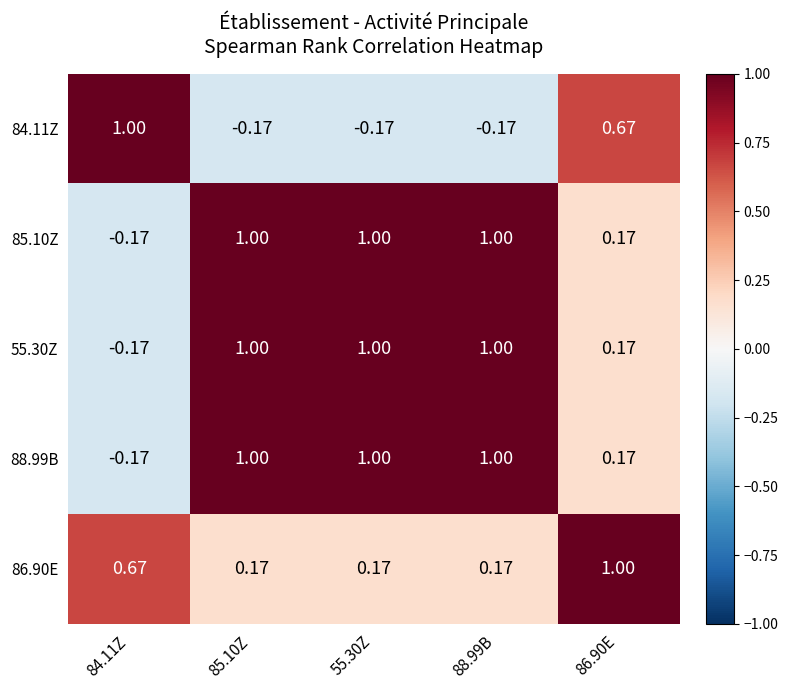

Is the value of 88.99B at 86.90E greater than the value of 85.10Z at 88.99B?

No